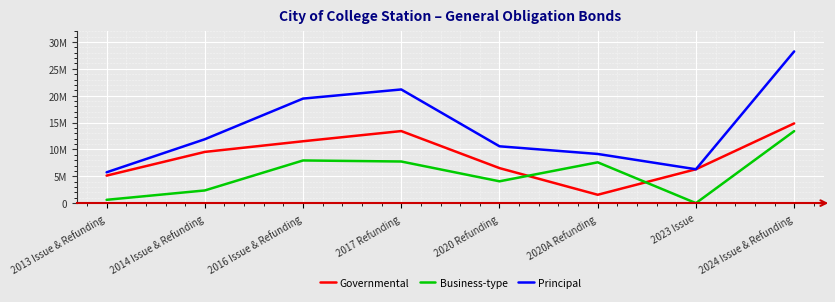

What is the maximum value shown in the chart?

28235000